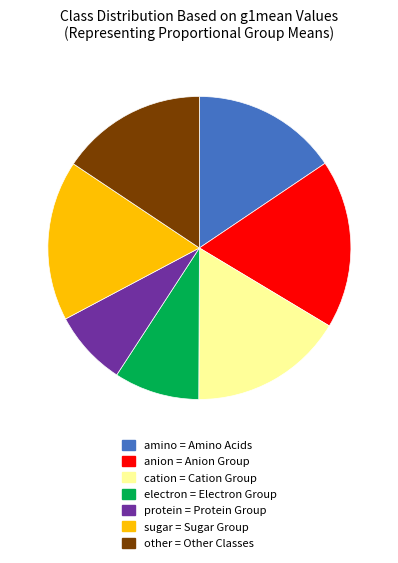

Do electron and protein together represent more than half of the pie?

No